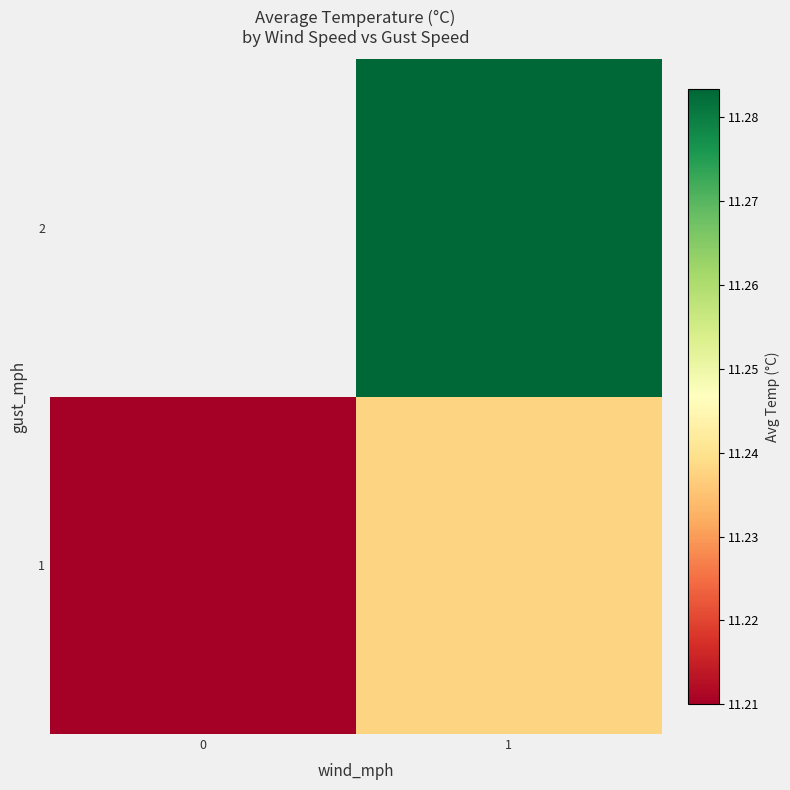

Which series has the largest range (max minus min)?

1